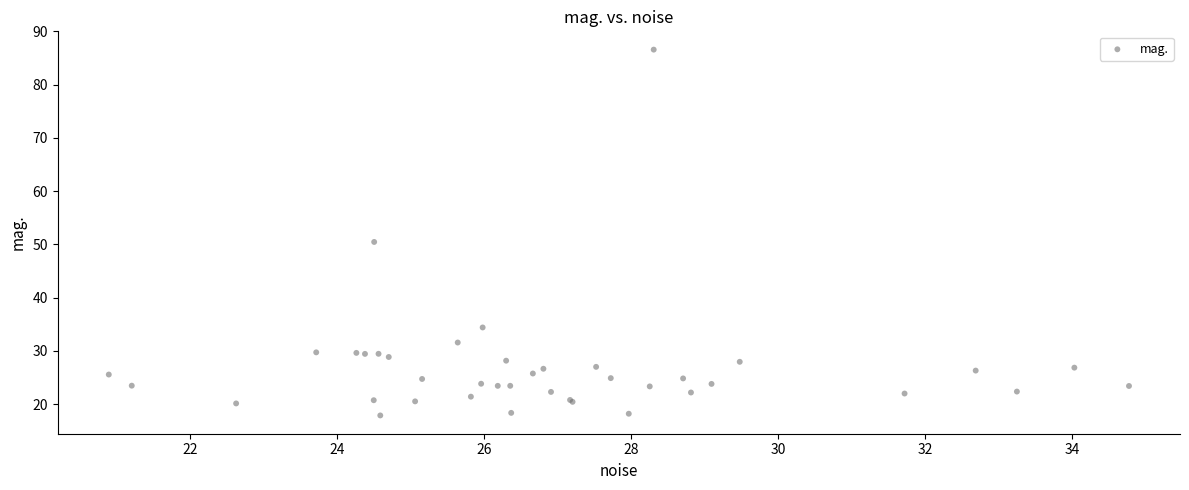

What Y value in the scatter plot is closest to 52?

50.4